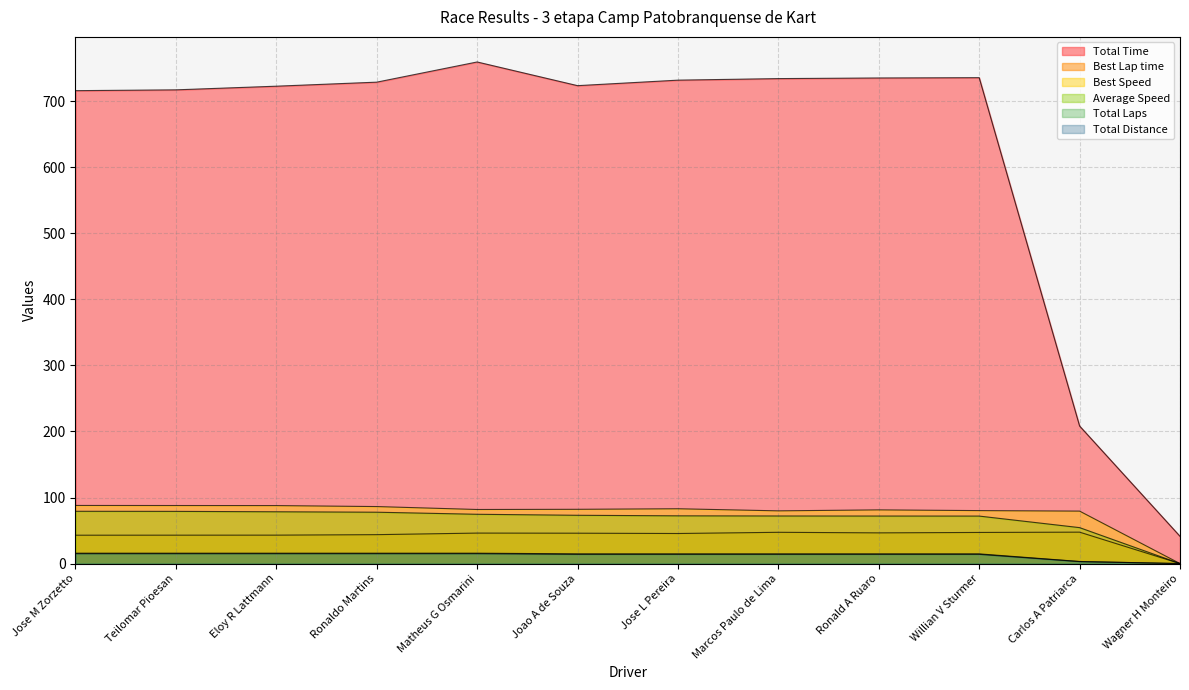

At how many categories does at least one series exceed 704?

10